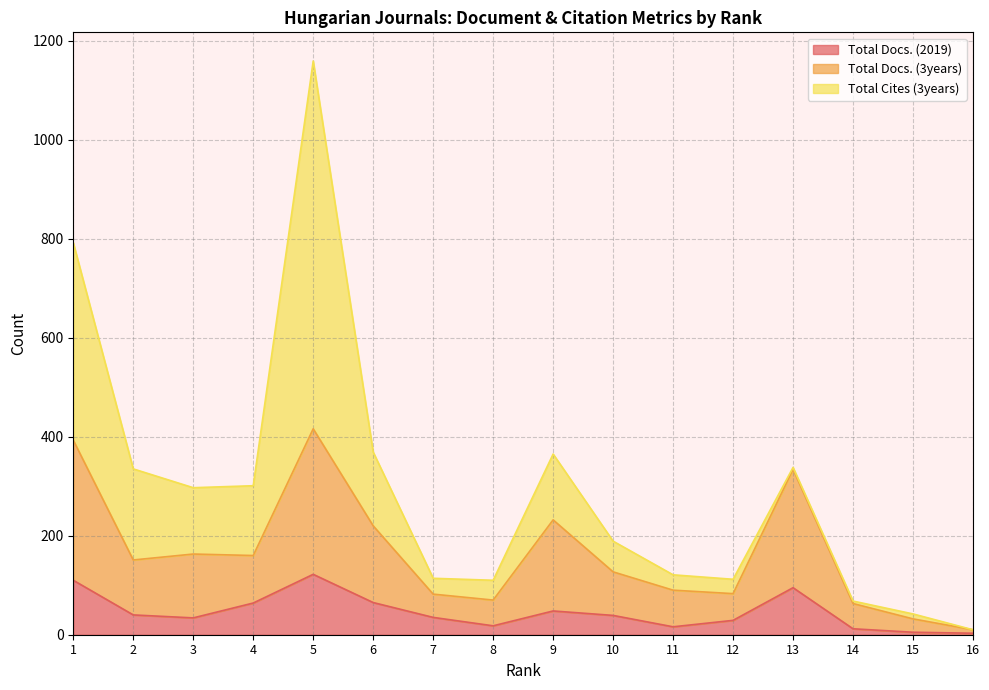

How many interior local peaks does the Total Docs. (3years) series have?

4